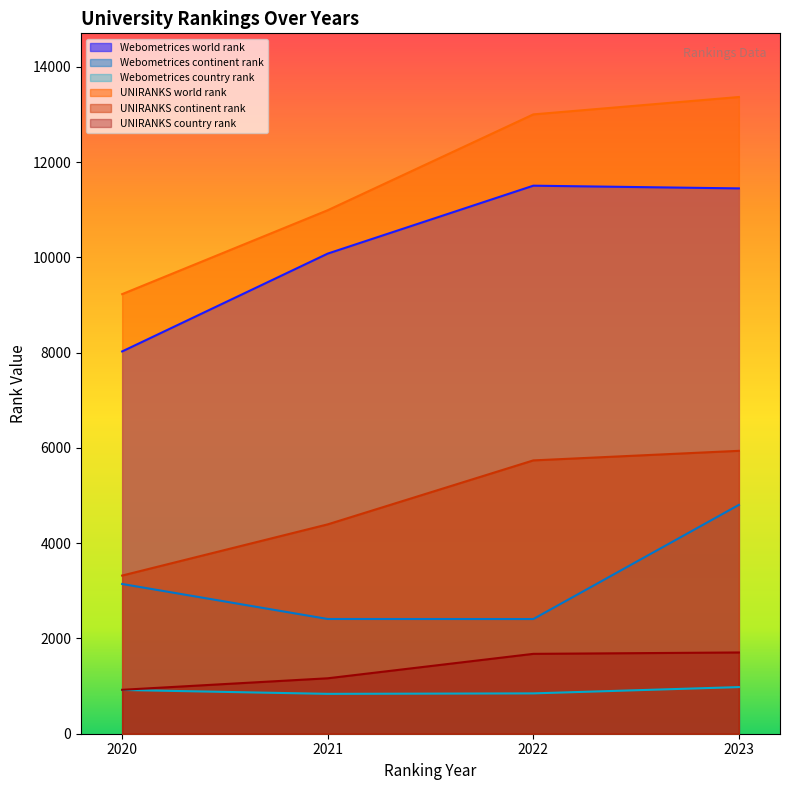

Is the value of UNIRANKS world rank at 2020 greater than the value of UNIRANKS country rank at 2023?

Yes